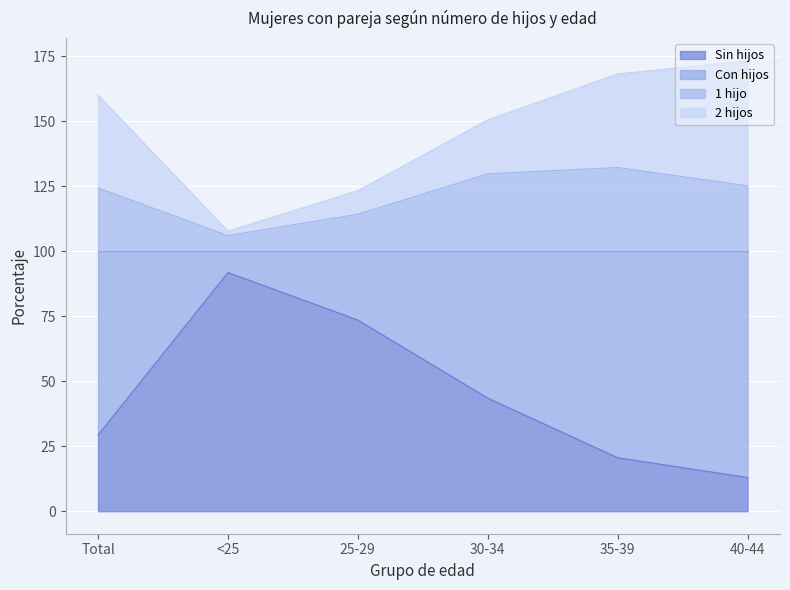

What is the difference between the maximum and second lowest values in the 1 hijo series?

18.0